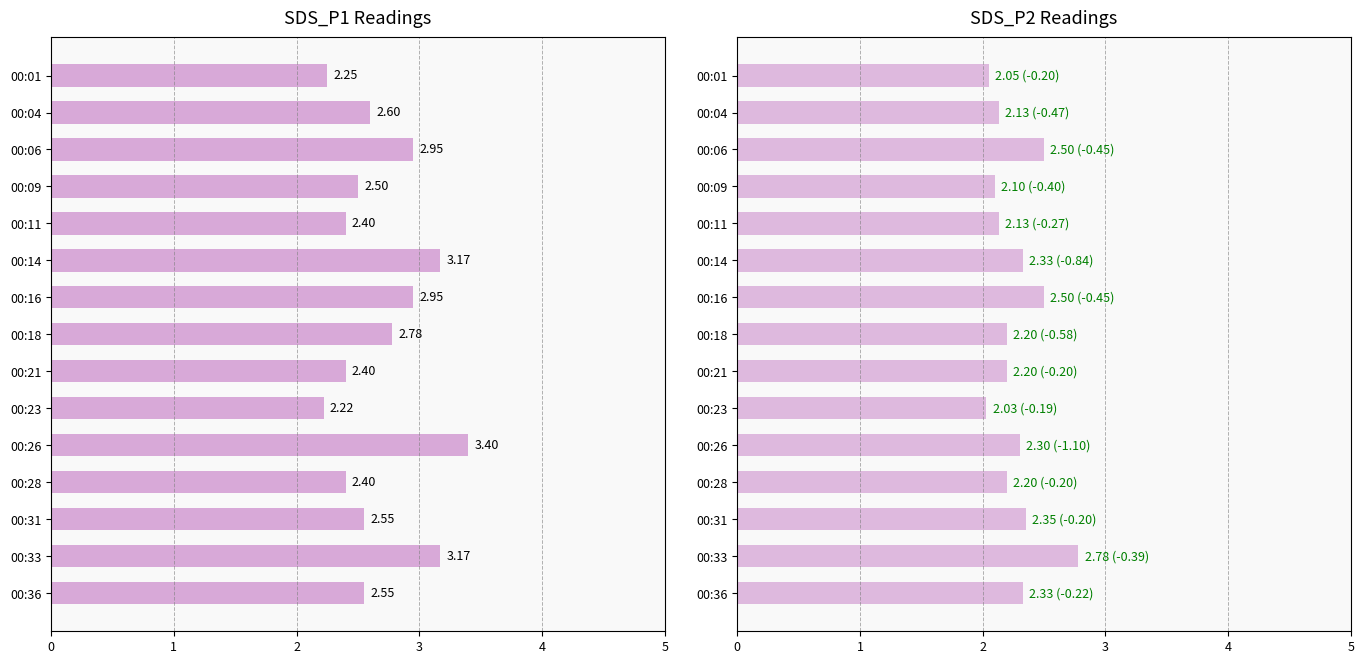

Between 00:18 and 00:36, which series saw the biggest shift?

SDS_P1